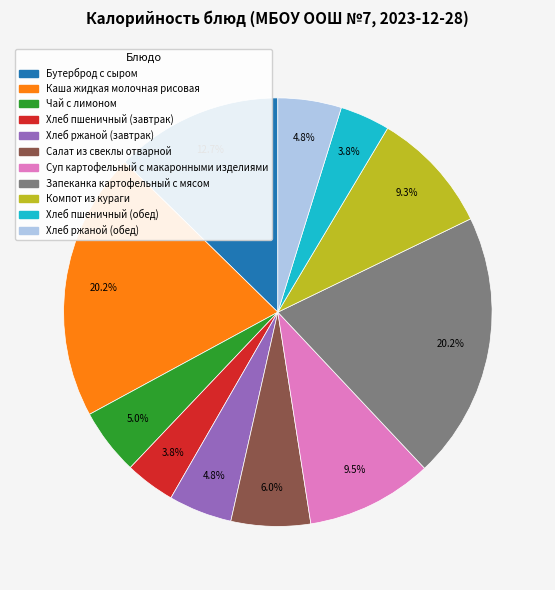

Is the sum of Чай с лимоном and Хлеб ржаной (обед) greater than half?

No